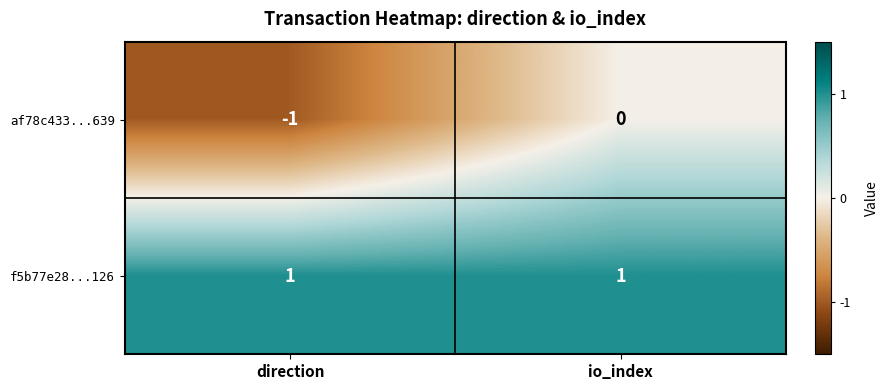

Where is af78c433...639 nearest to the value 0?

io_index